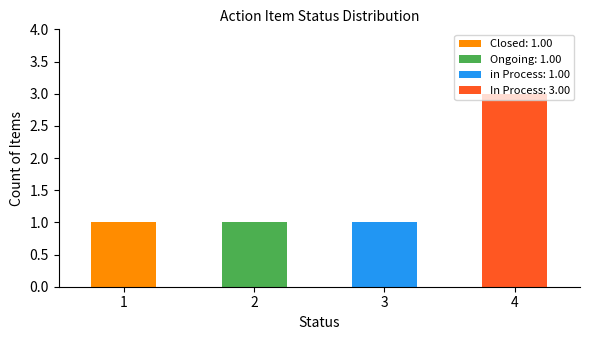

What is the minimum value shown in the chart?

1